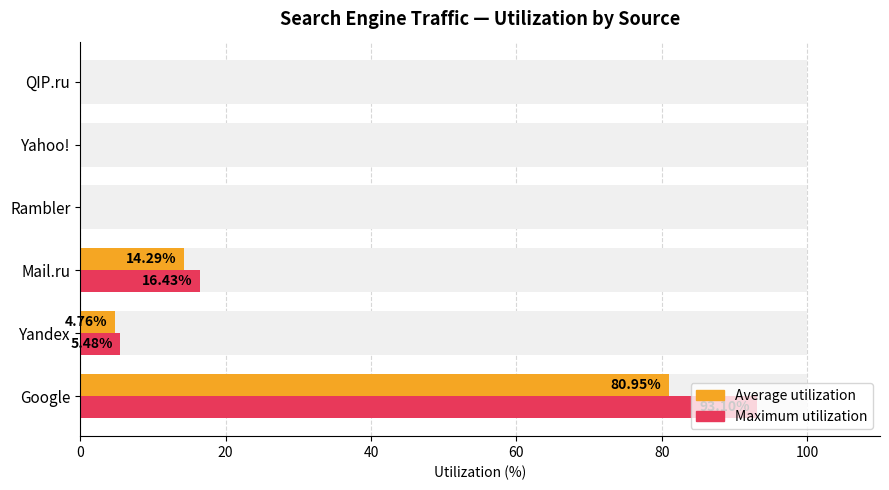

What is the difference between the highest and lowest values at 0?

12.1